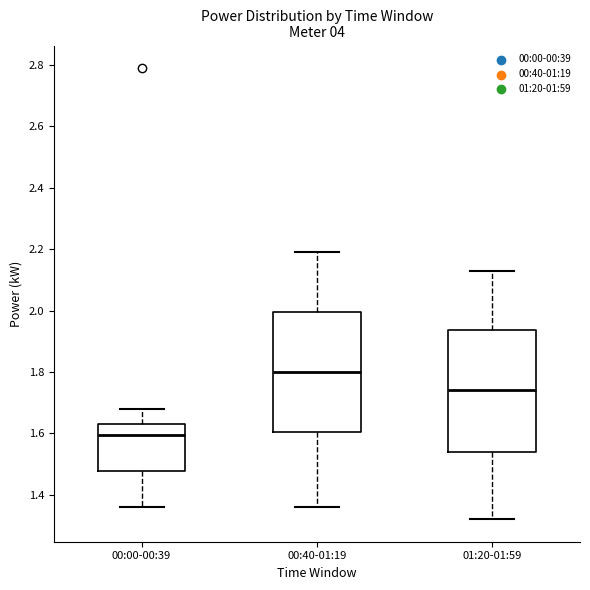

Reading left to right, read every box against the y-axis: the position of its median line, the range the box covers, and the ends of its whiskers. The values are not printed on the chart, so give them approximately, as read against the axis.

00:00-00:39: median 1.60, box 1.48 to 1.64, whiskers 1.36 to 1.68
00:40-01:19: median 1.80, box 1.60 to 2.00, whiskers 1.36 to 2.20
01:20-01:59: median 1.74, box 1.54 to 1.94, whiskers 1.32 to 2.14